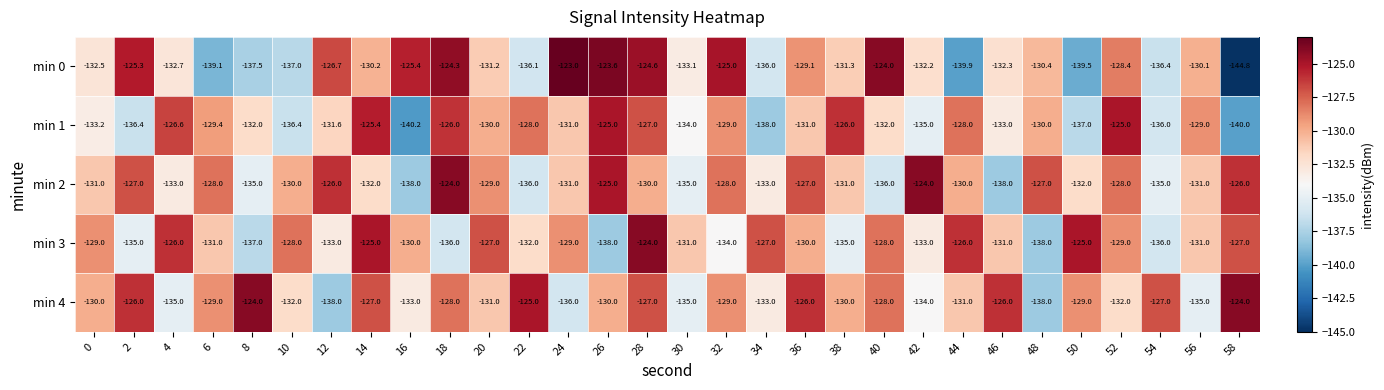

Which series has the widest spread of values?

min 0